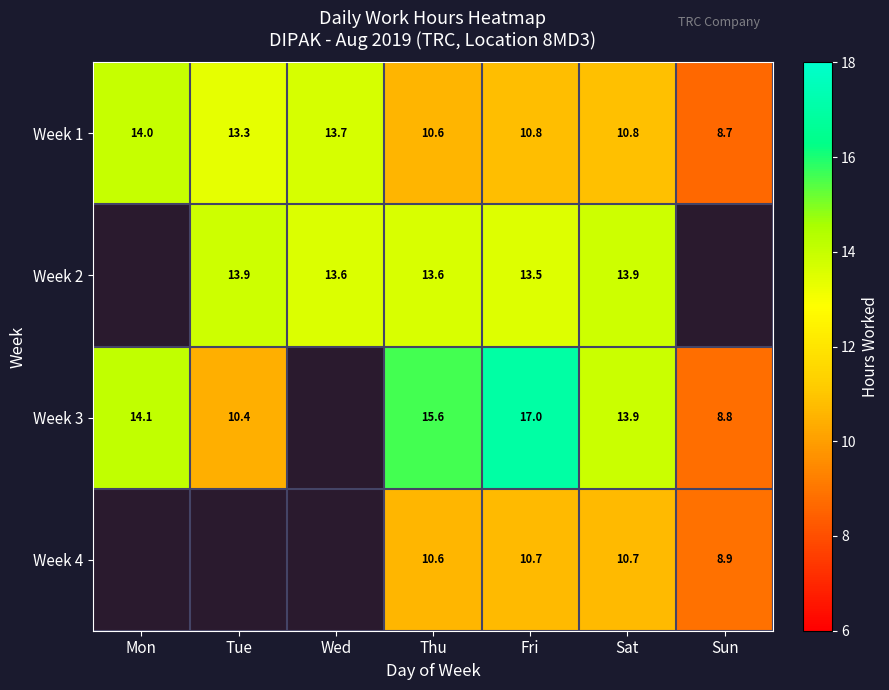

Which category has the lowest value in the Week 1 series?

Sun